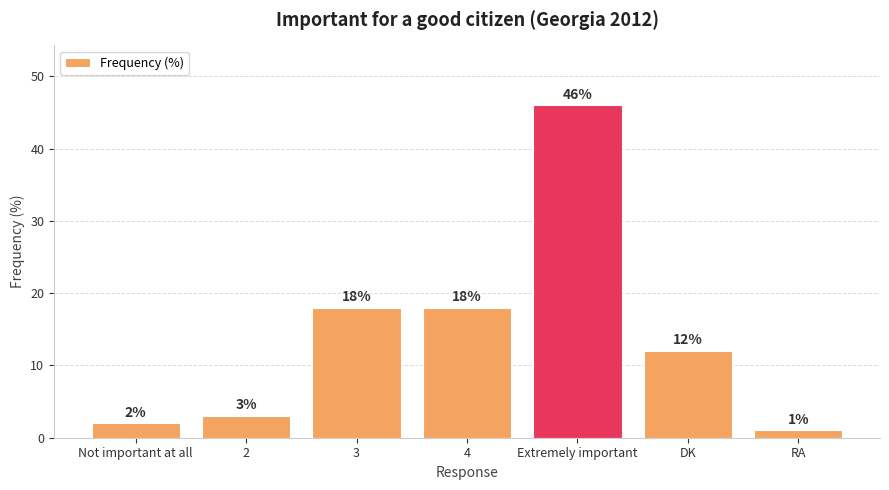

How many values are below 12?

3